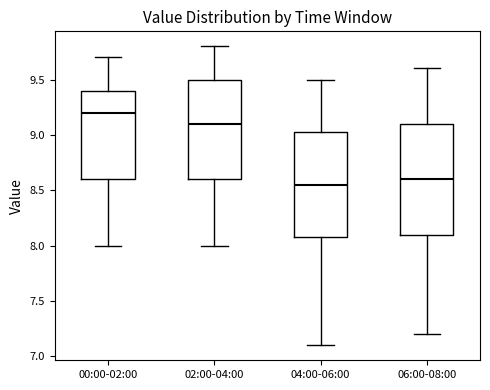

Which box's median line is the highest?

00:00-02:00